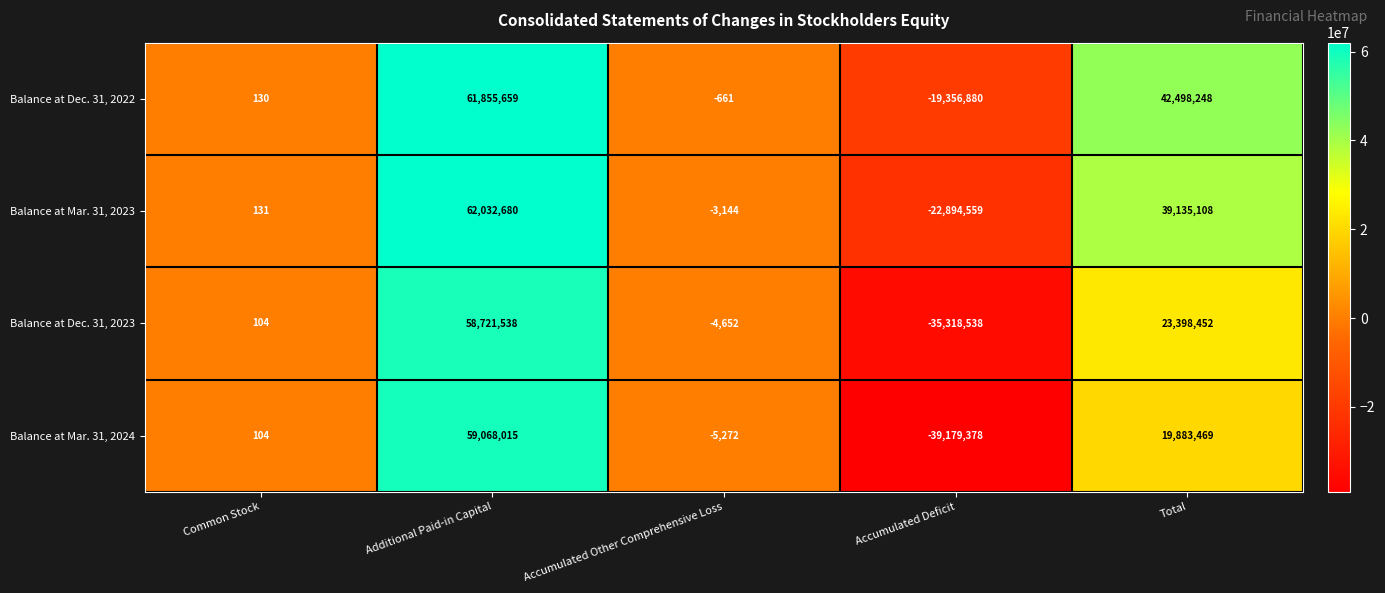

Reading right to left, what are all the values shown in this chart?

Balance at Dec. 31, 2022: 42498248	-19356880	-661	61855659	130
Balance at Mar. 31, 2023: 39135108	-22894559	-3144	62032680	131
Balance at Dec. 31, 2023: 23398452	-35318538	-4652	58721538	104
Balance at Mar. 31, 2024: 19883469	-39179378	-5272	59068015	104